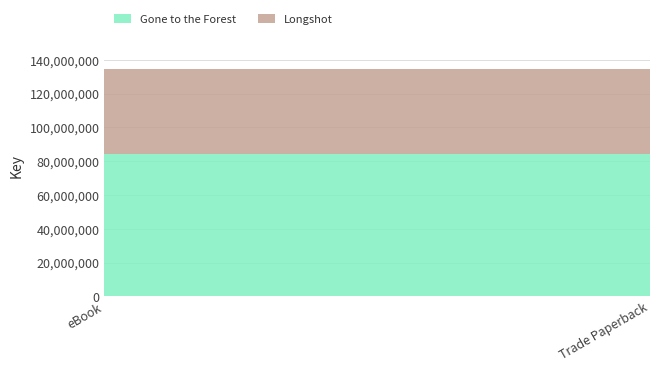

What is the greatest value displayed?

84563033